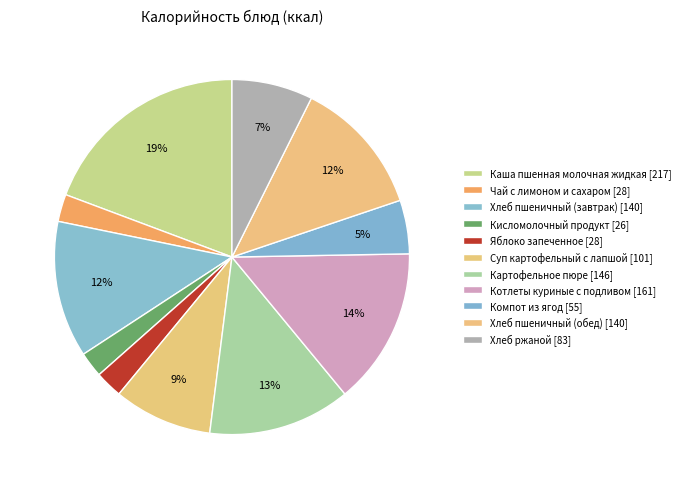

Which slice is the smallest?

Кисломолочный продукт